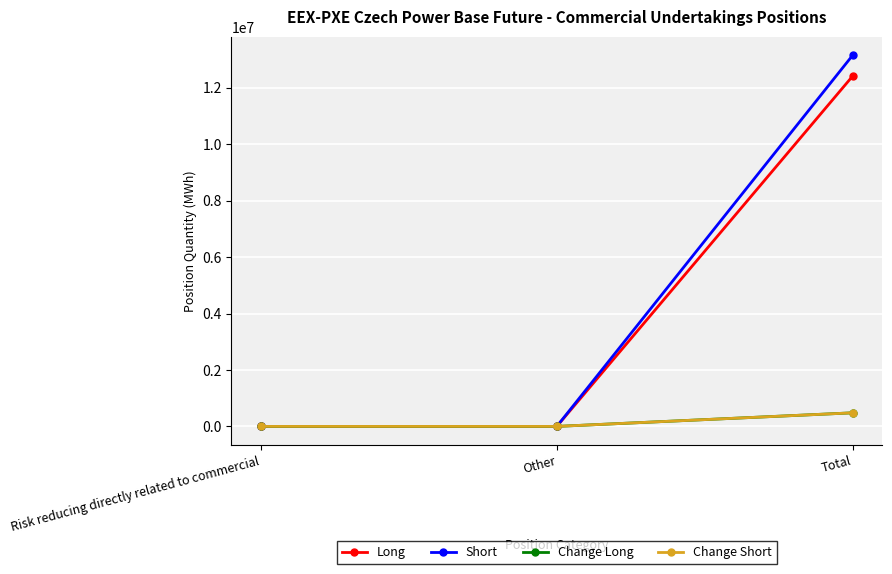

Is this an area chart (filled region under the line)?

No